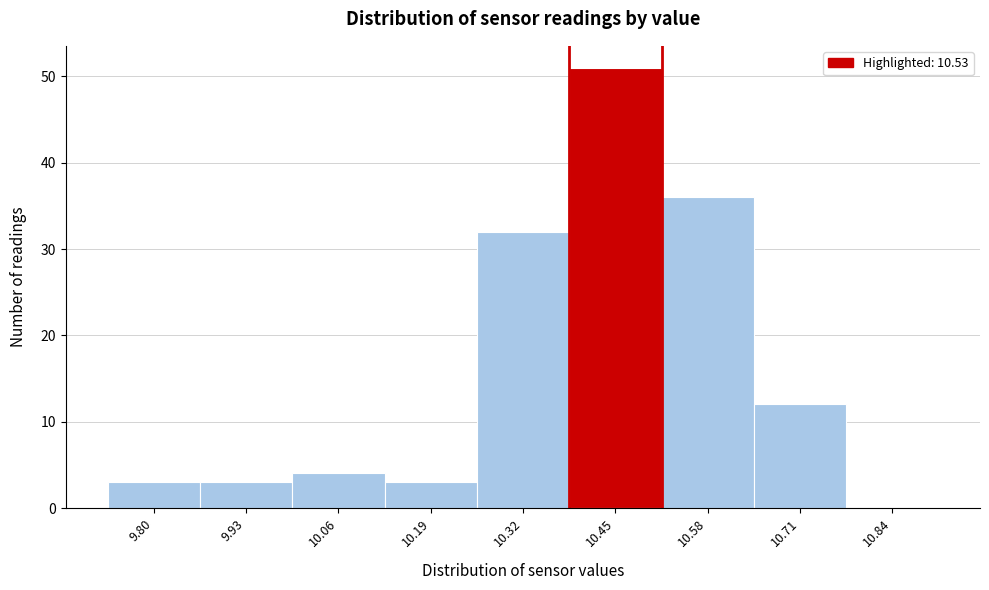

Reading right to left, transcribe all the data shown in this chart.

10.84=0	10.71=12	10.58=36	10.45=51	10.32=32	10.19=3	10.06=4	9.93=3	9.80=3